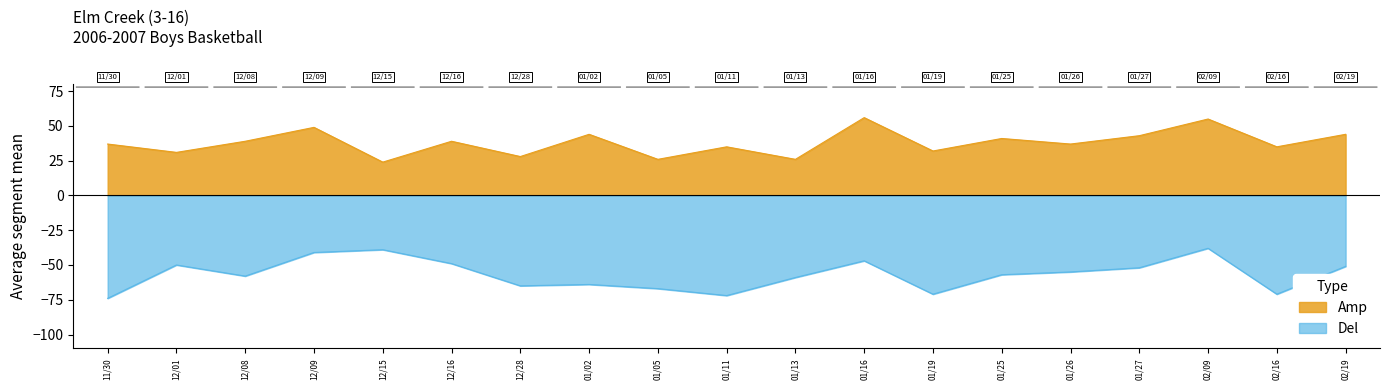

What is the value of the Del point at the 14th from the left?

-57